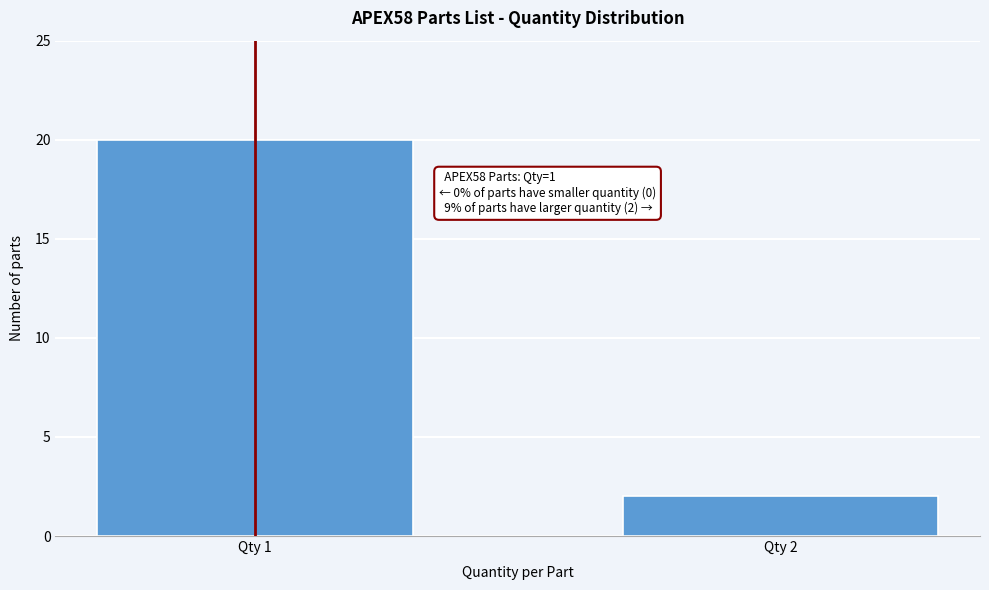

Reading left to right, what are all the values shown in this chart?

Qty 1=20	Qty 2=2